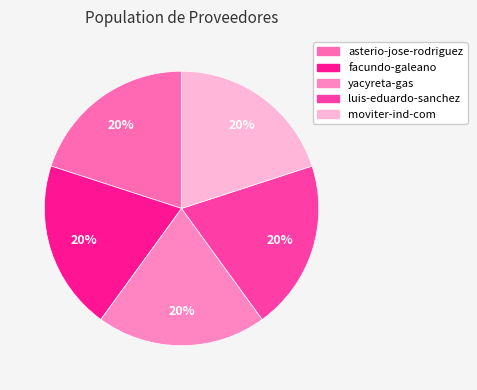

How many segments does this pie chart have?

5